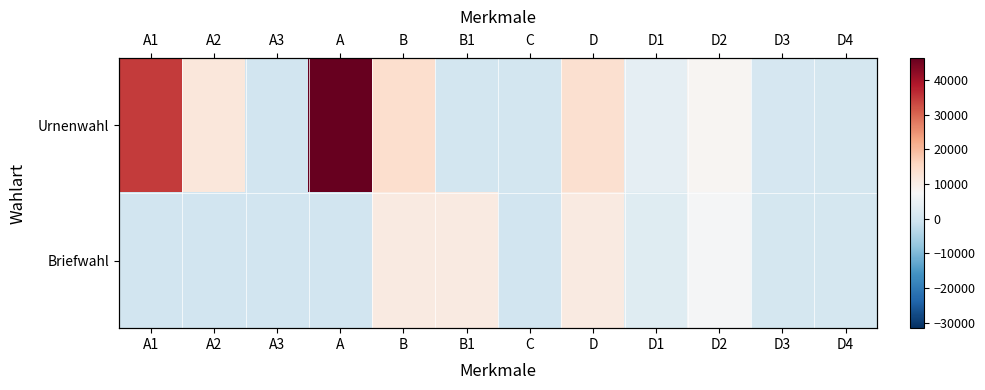

The Briefwahl series shows 10853 at D. True or false?

True